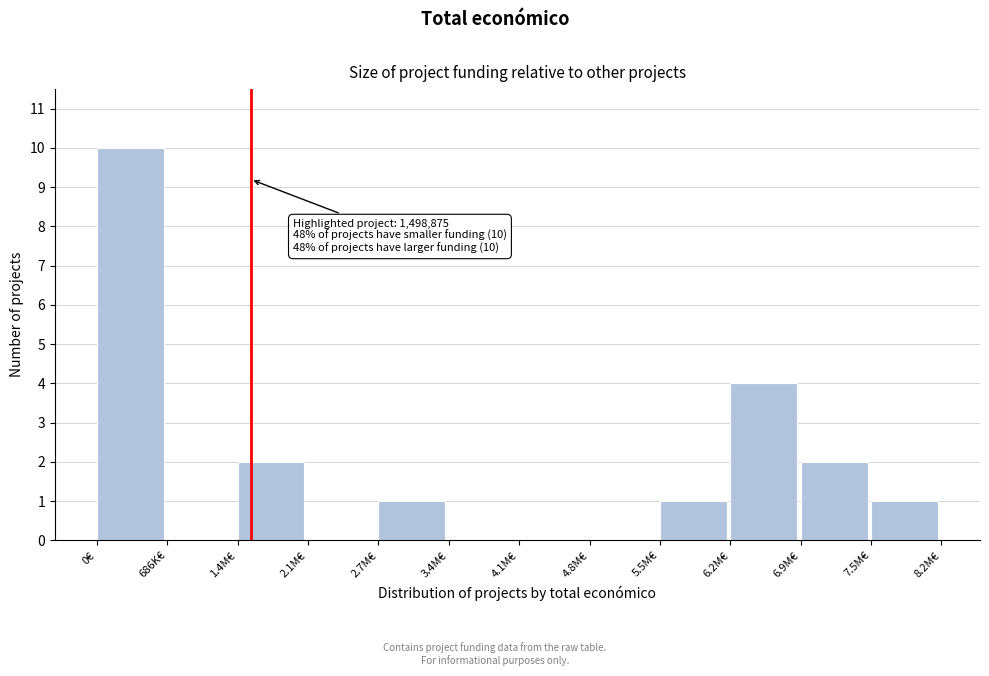

Reading left to right, extract all data points from this chart.

0€=10	686K€=0	1.4M€=2	2.1M€=0	2.7M€=1	3.4M€=0	4.1M€=0	4.8M€=0	5.5M€=1	6.2M€=4	6.9M€=2	7.5M€=1